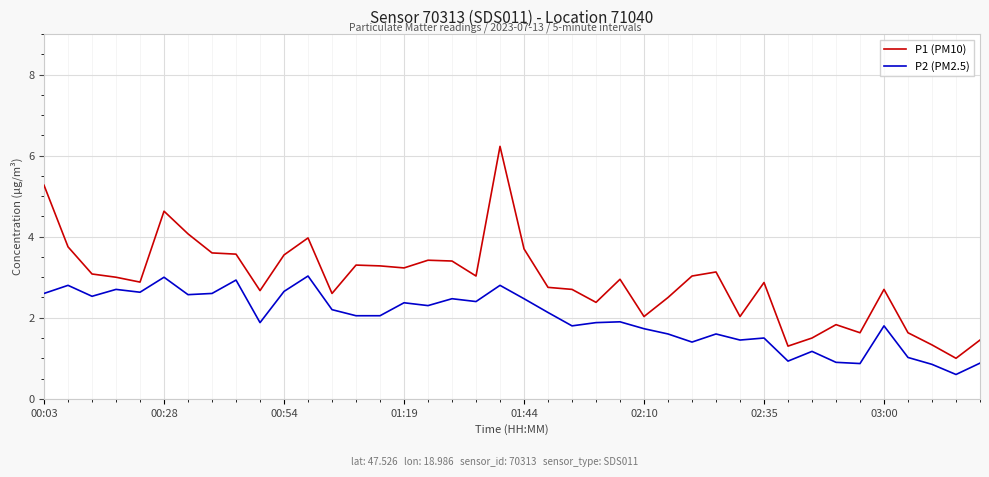

Which series has the largest total across all categories?

P1 (PM10)